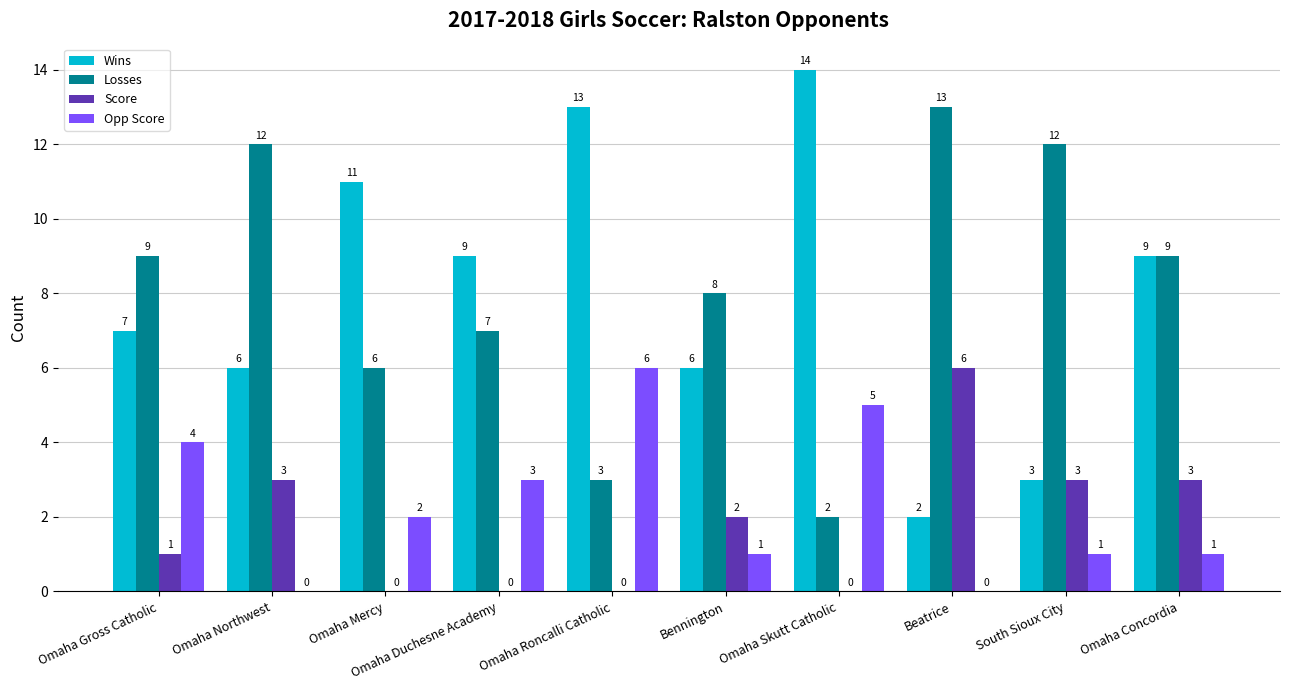

Is the value of Opp Score at Omaha Gross Catholic greater than the value of Score at Omaha Gross Catholic?

Yes